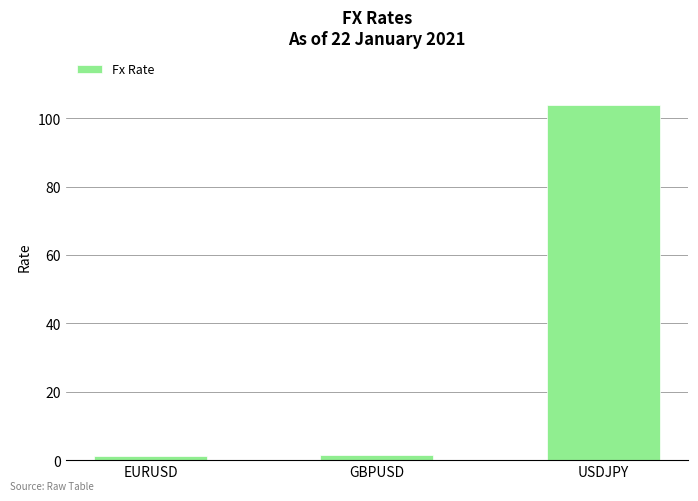

What is the average value?

35.4